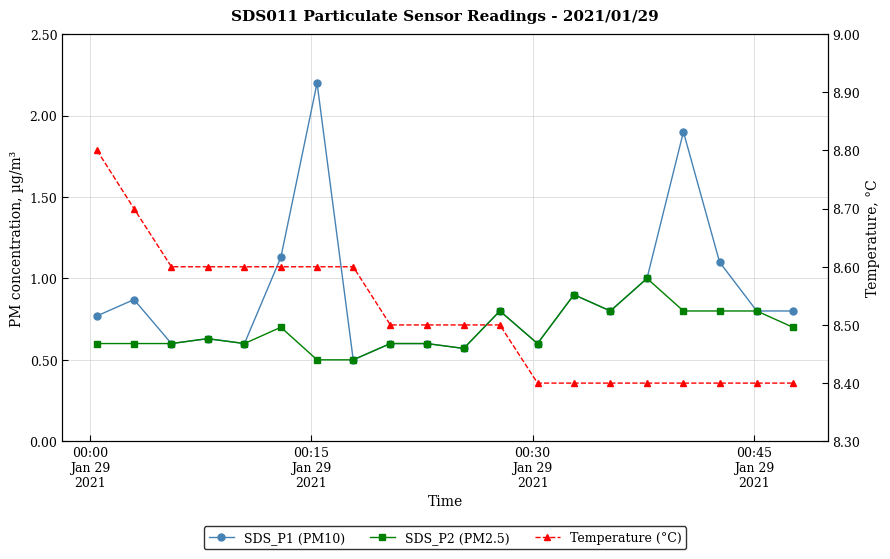

True or false: SDS_P1 (PM10) and Temperature (°C) intersect in this chart.

False